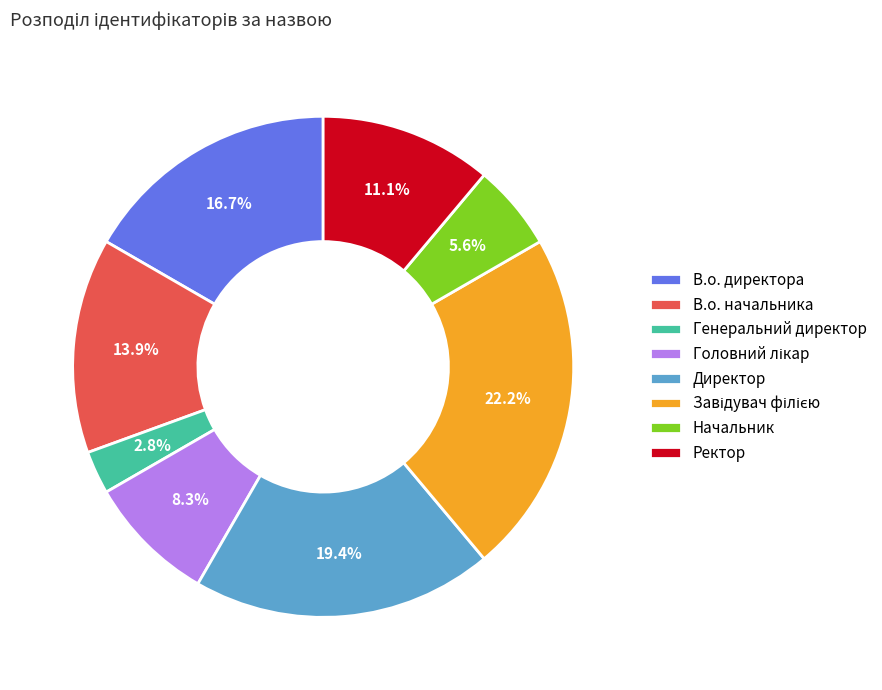

How much of the chart is everything except Начальник?

94.4%